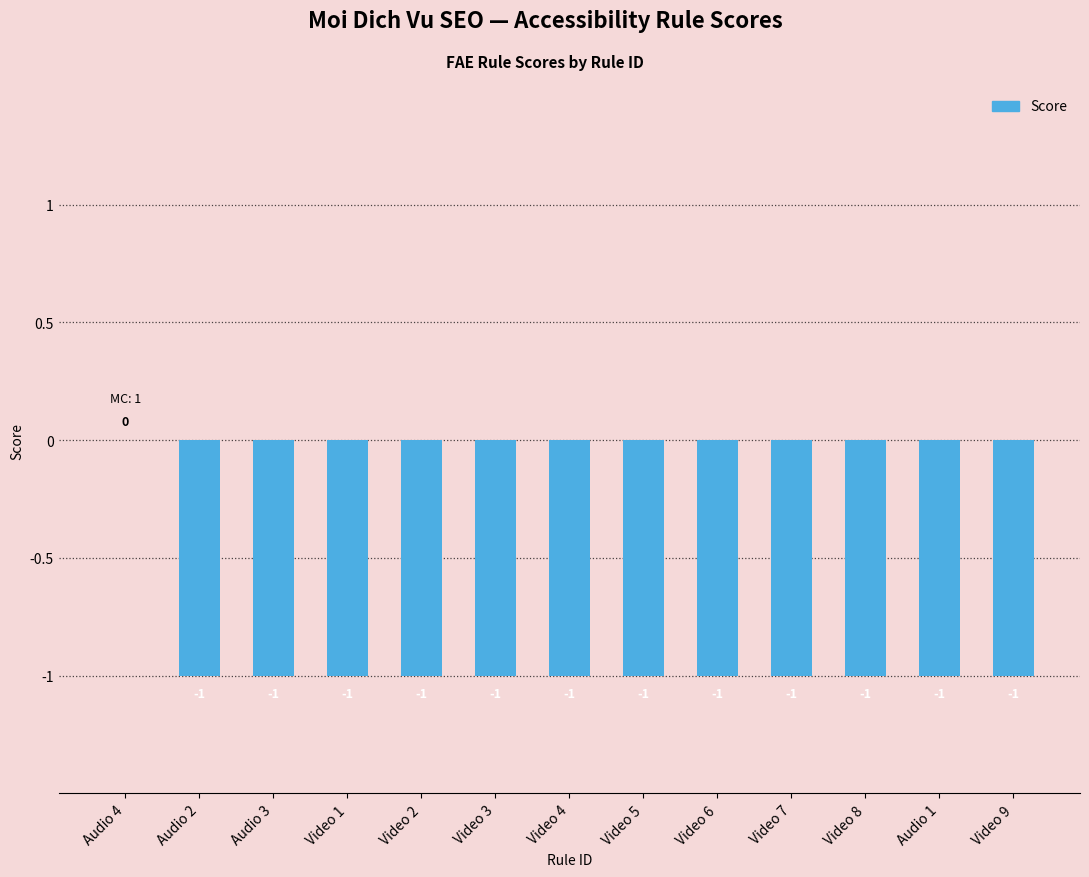

At which label is the value closest to 0?

Audio 4